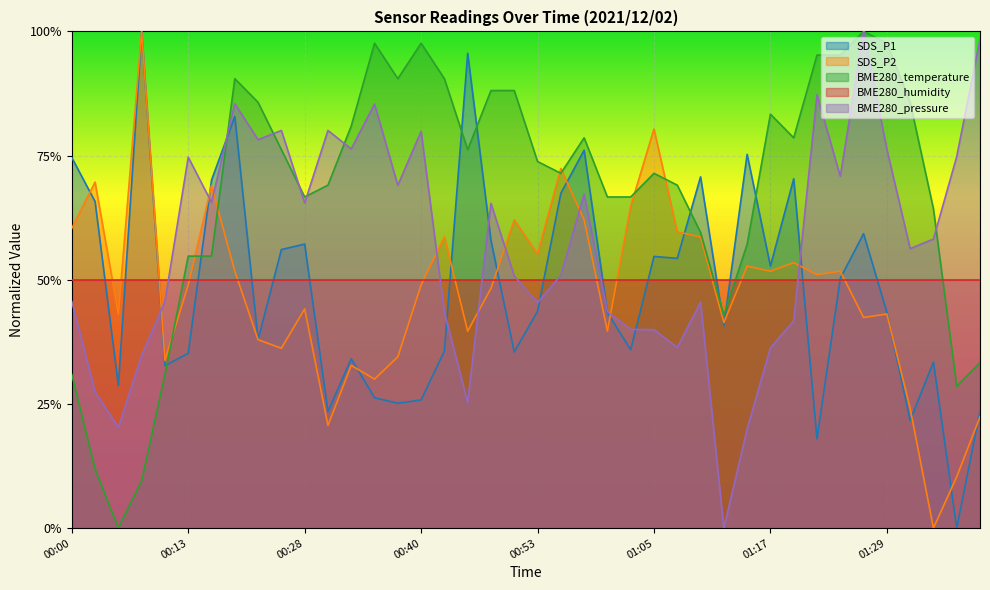

How many data points does each series have?

40